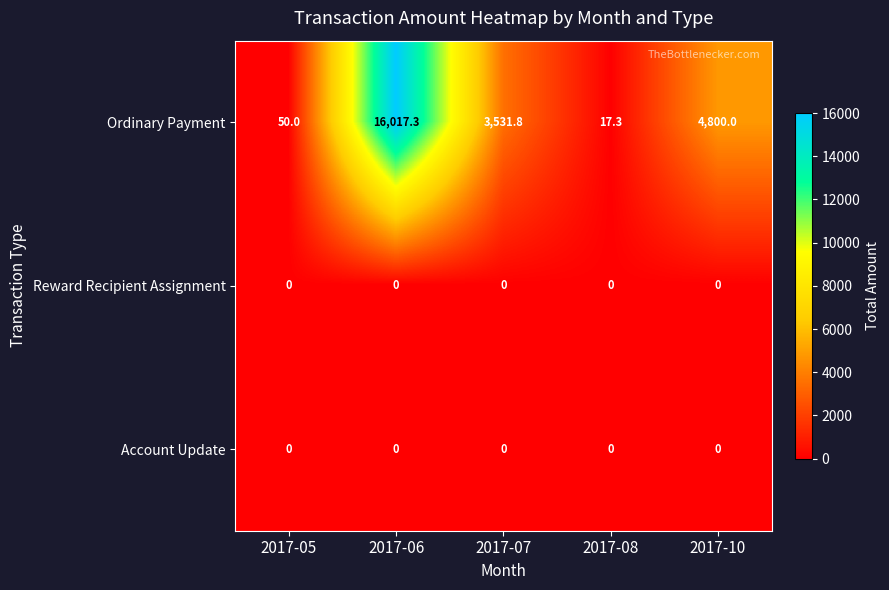

What is the average value of the Ordinary Payment series?

4883.3